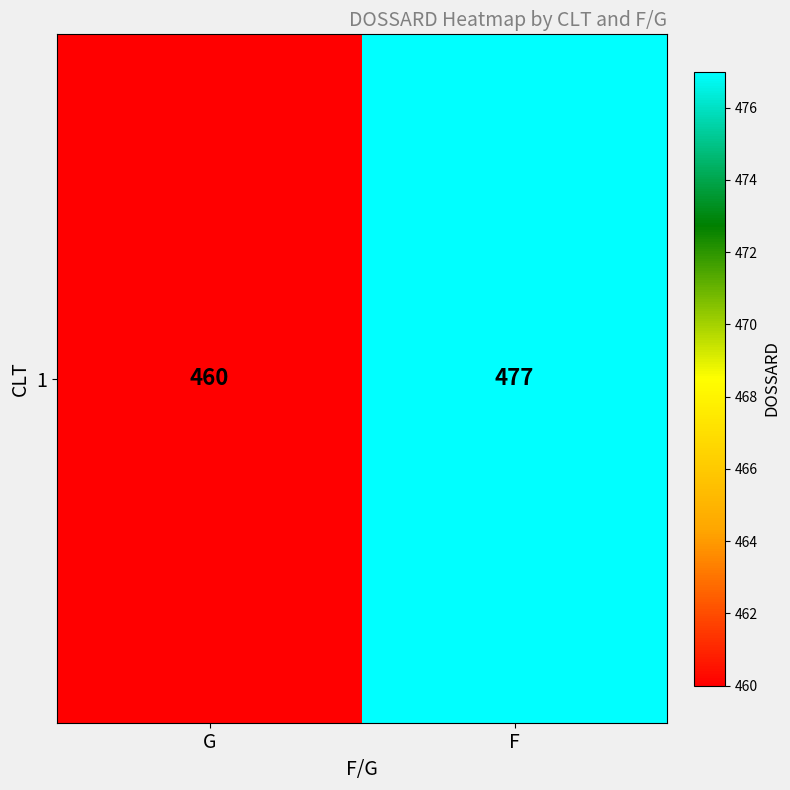

List the labels in order of value, largest first.

F, G